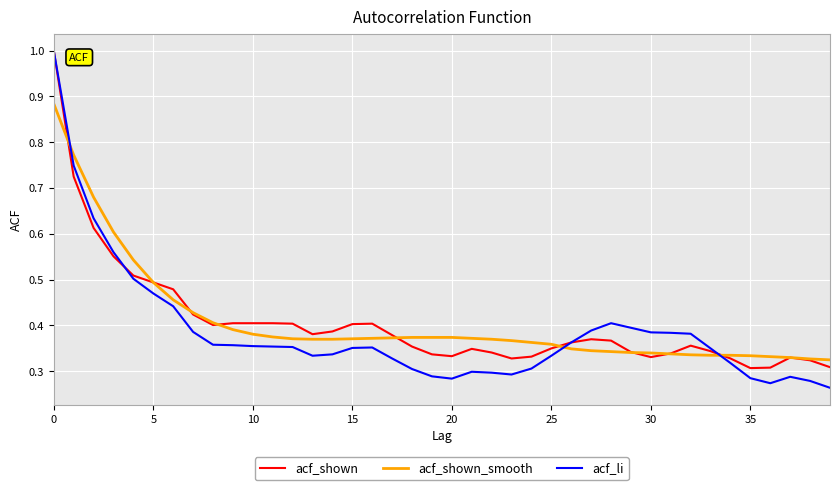

Count the acf_li values in the range 0 to 1.

40